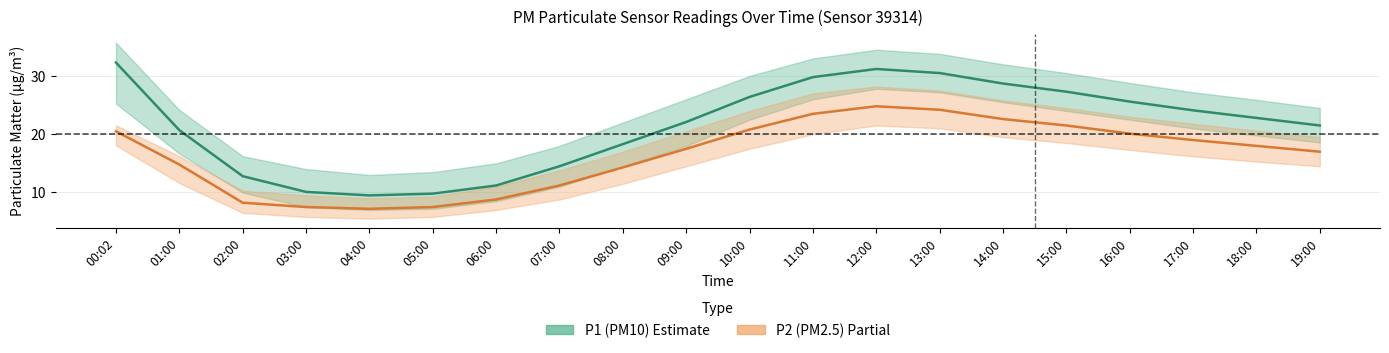

True or false: P1 (PM10) and P2 (PM2.5) cross at least once.

False